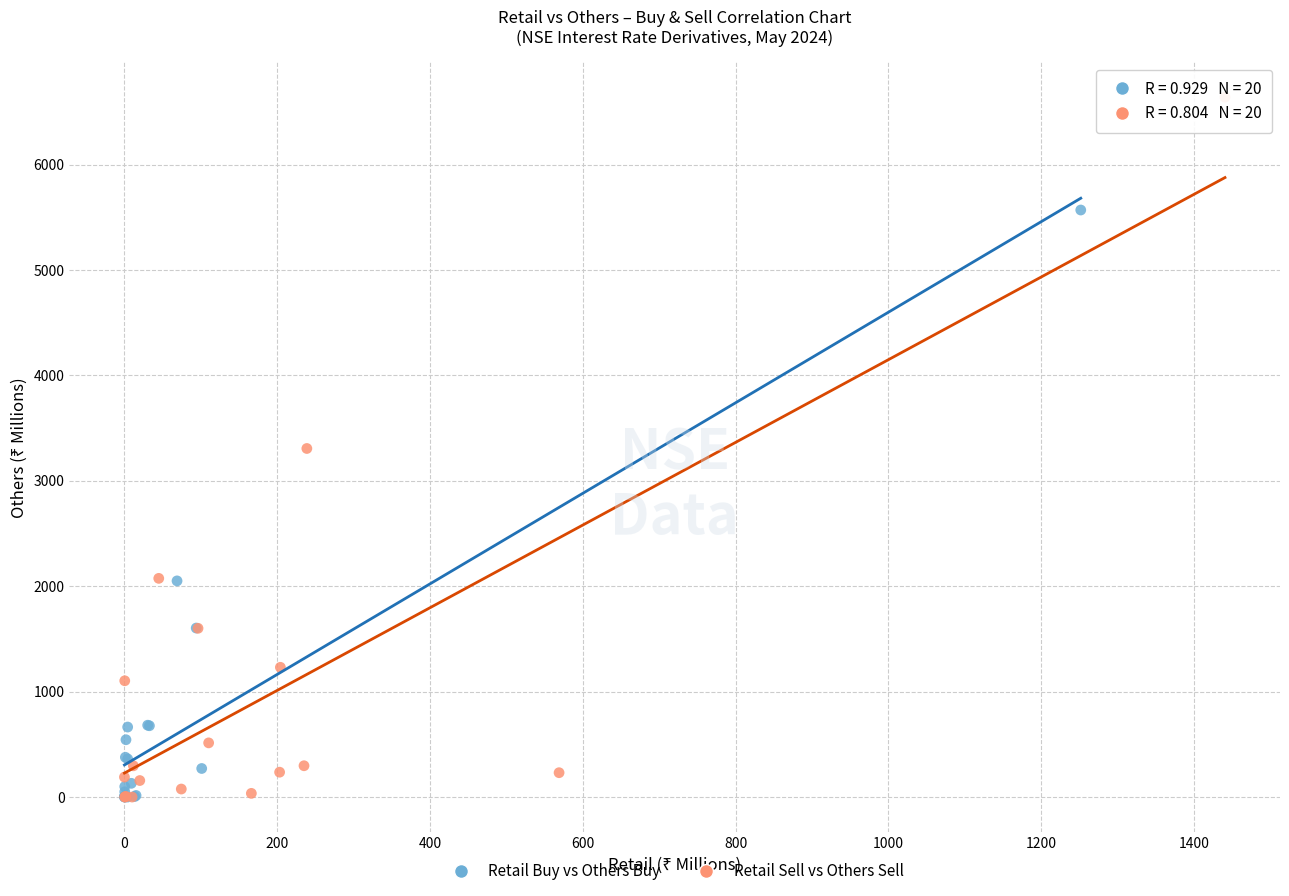

Which series has the largest Y range (max minus min)?

Retail Sell vs Others Sell